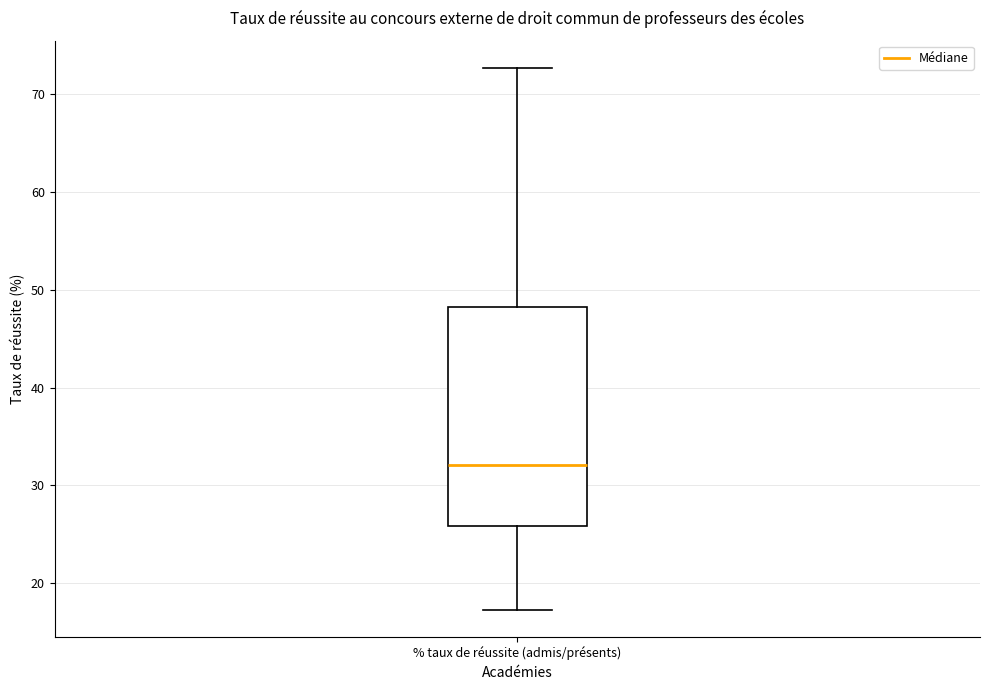

Where does the median line of the box for % taux de réussite (admis/présents) sit on the y-axis? The values are not printed on the chart, so give them approximately, as read against the axis.

32